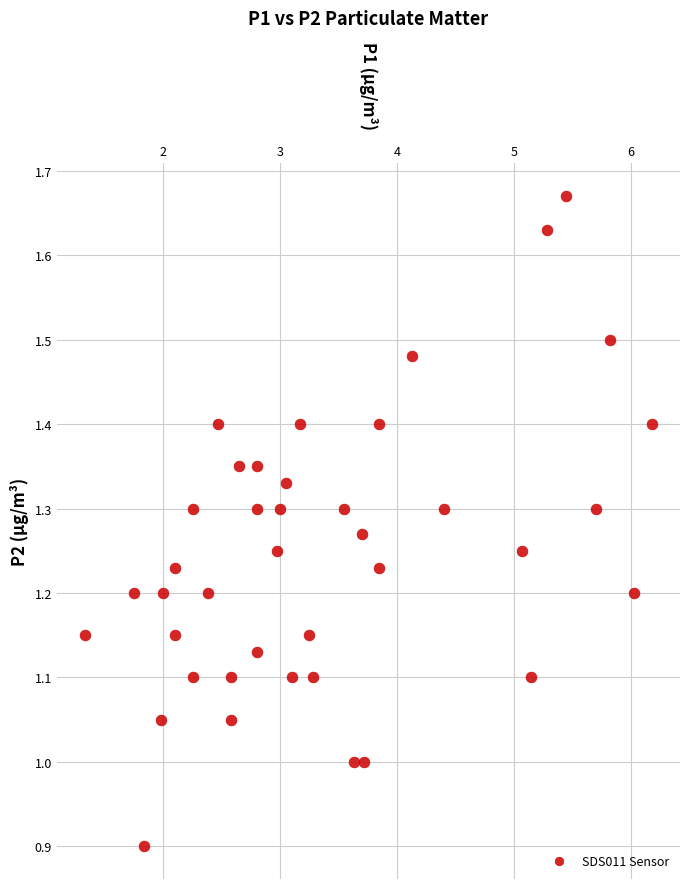

What is the range of Y values (max minus min)?

0.8